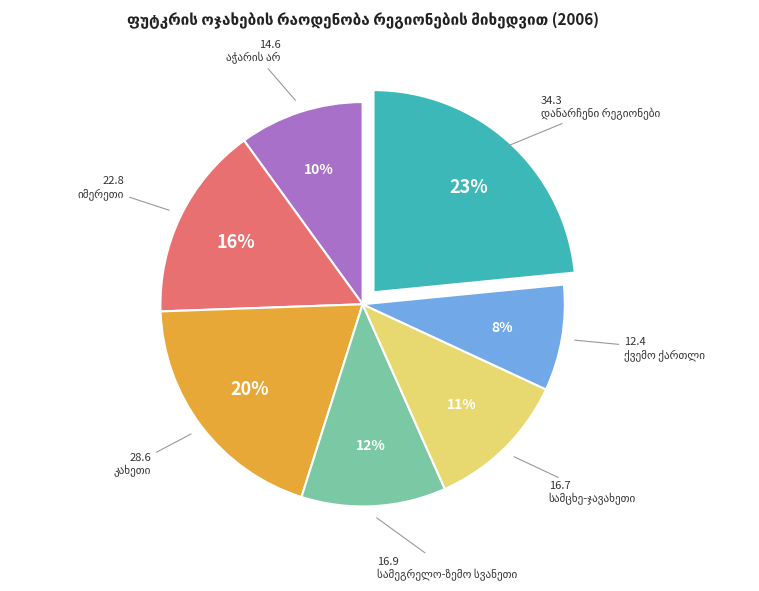

To the nearest percent, what is the average slice percentage?

14%